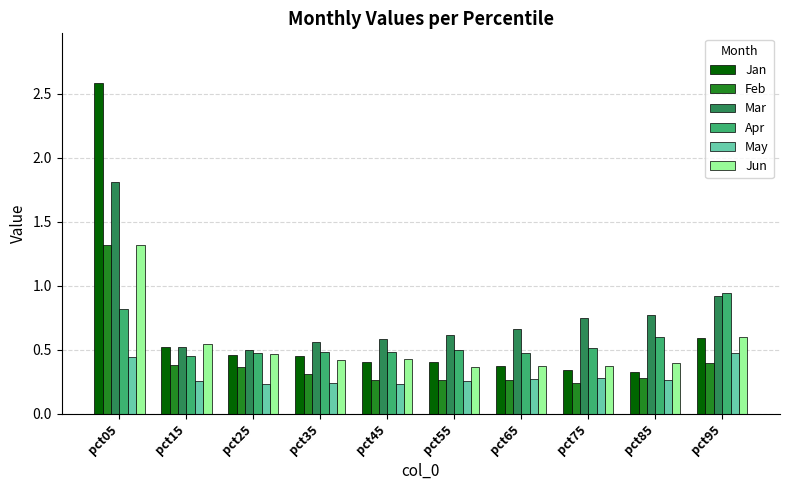

Count the number of data series in this chart.

6